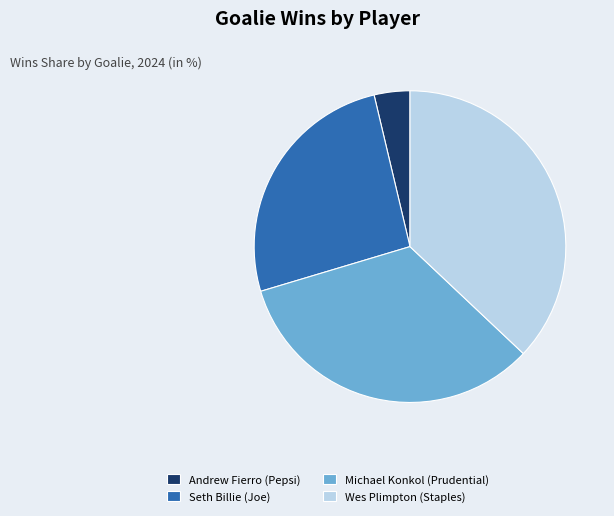

Rank the categories by value from lowest to highest.

Andrew Fierro (Pepsi), Seth Billie (Joe), Michael Konkol (Prudential), Wes Plimpton (Staples)